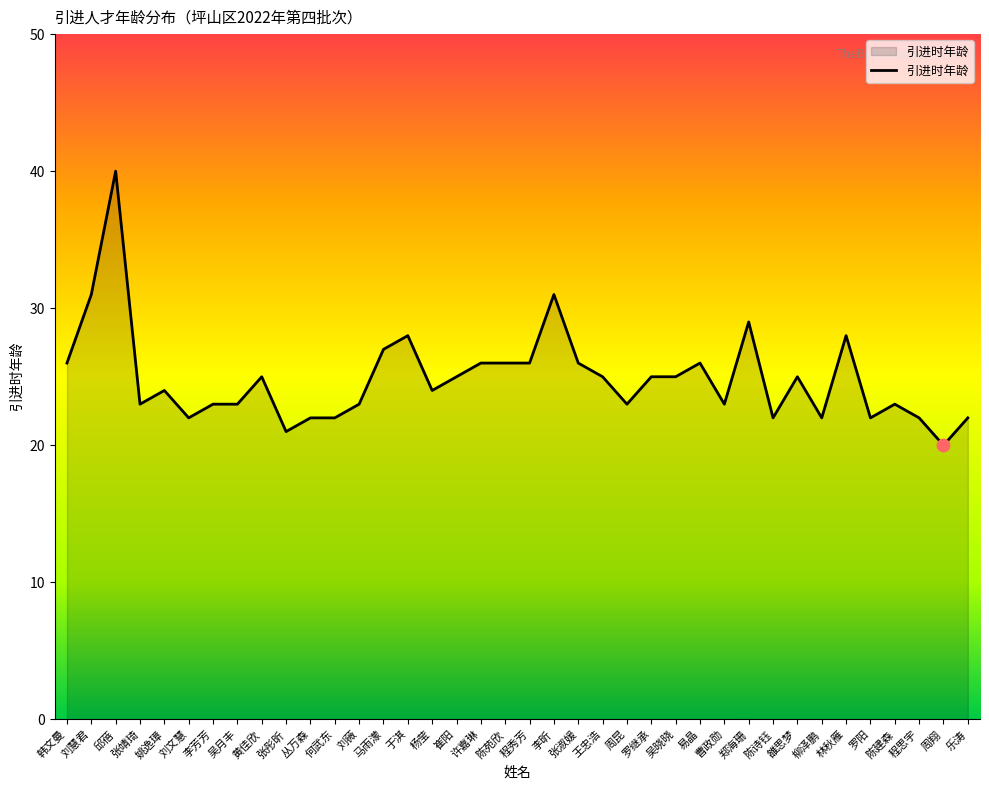

What is the change in value from 李芳芳 to 吴晓晓?

+2